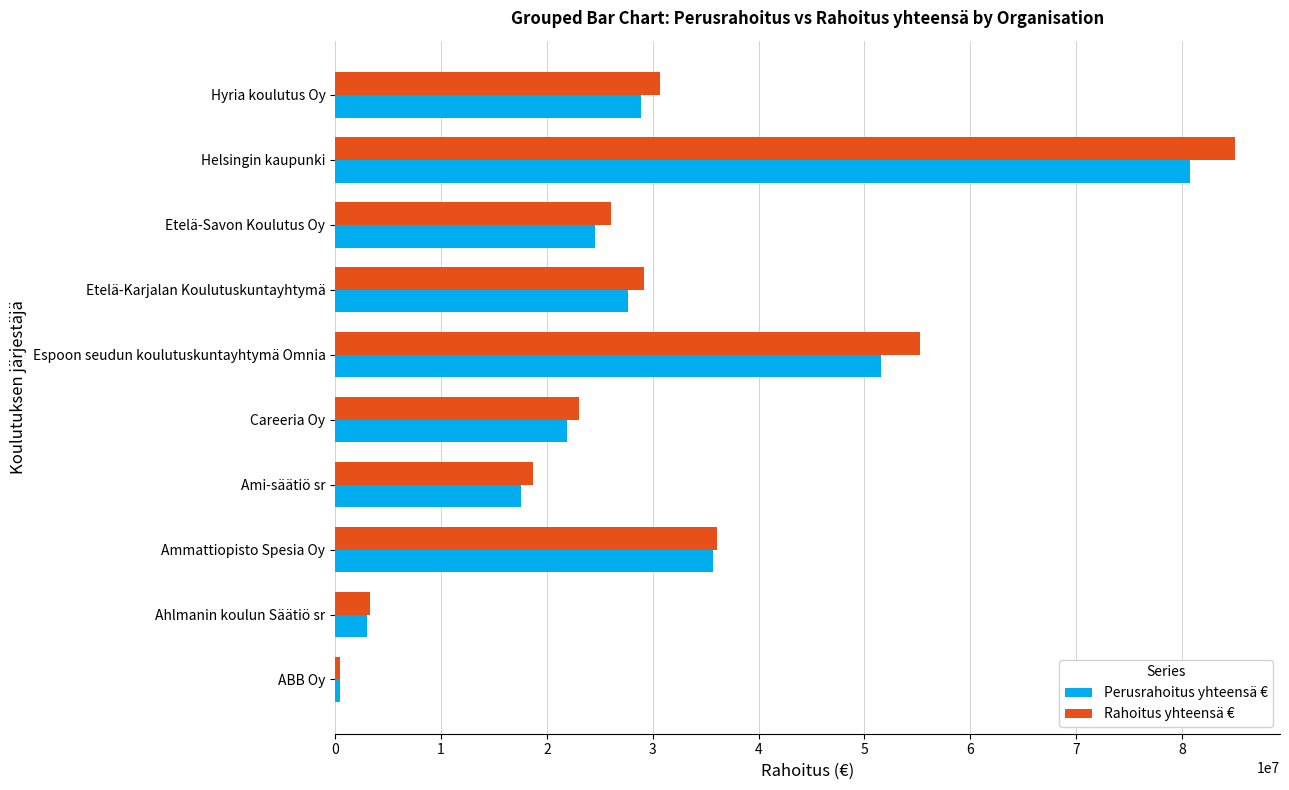

At which category is the sum across all series the highest?

Helsingin kaupunki